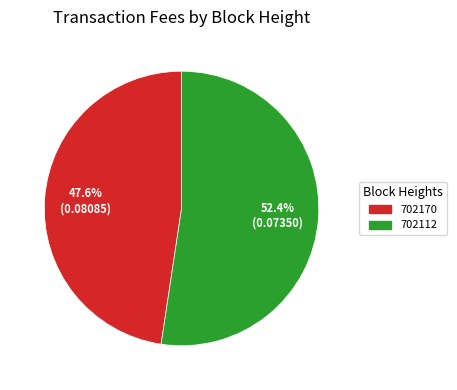

The 702112 slice represents 43% of the pie. True or false?

False